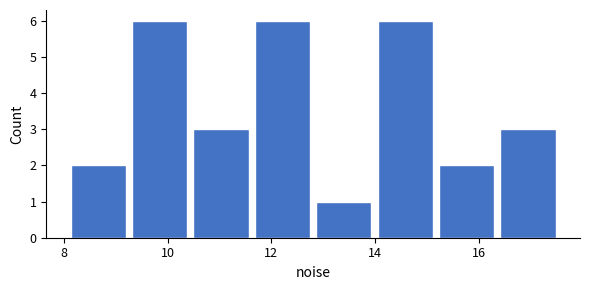

Reading left to right, transcribe this chart: for each bar, give the range it covers on the x-axis and its height. Neither the bar edges nor the heights are printed on the chart, so give them approximately, as read against the axes.

8.0 to 9.2: 2
9.2 to 10.4: 6
10.4 to 11.6: 3
11.6 to 12.8: 6
12.8 to 14.0: 1
14.0 to 15.2: 6
15.2 to 16.4: 2
16.4 to 17.6: 3